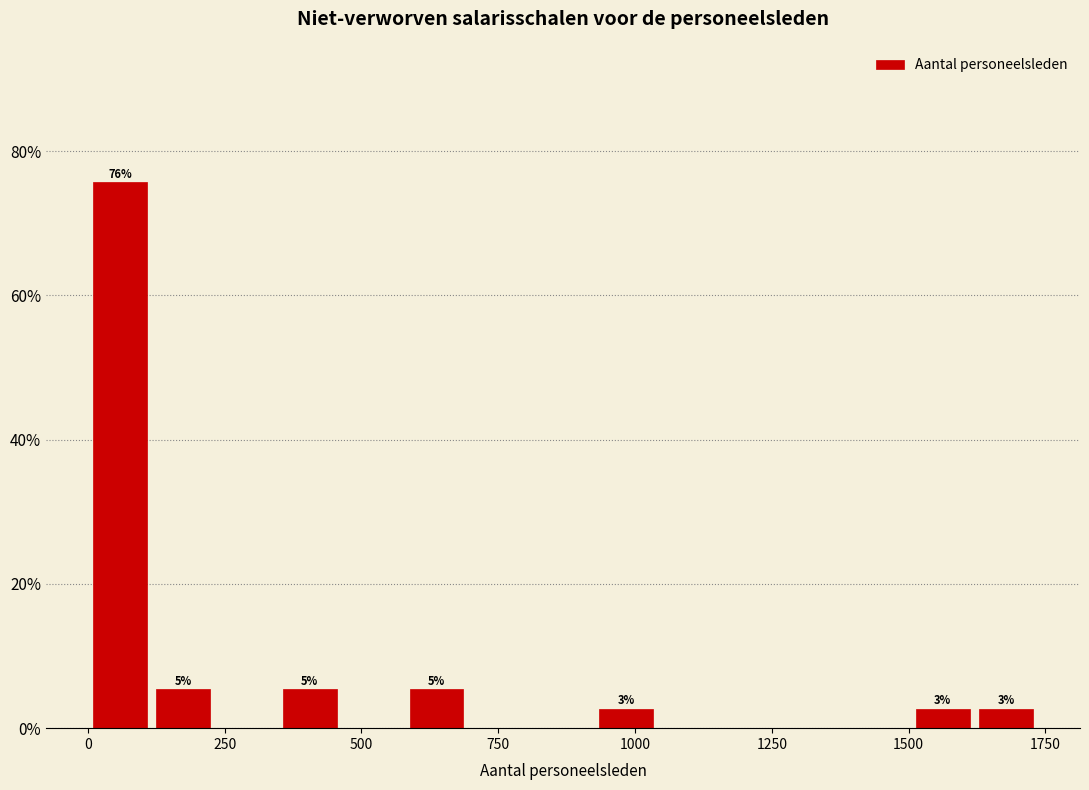

Read against the x-axis, roughly where is the centre of the tallest bar?

50